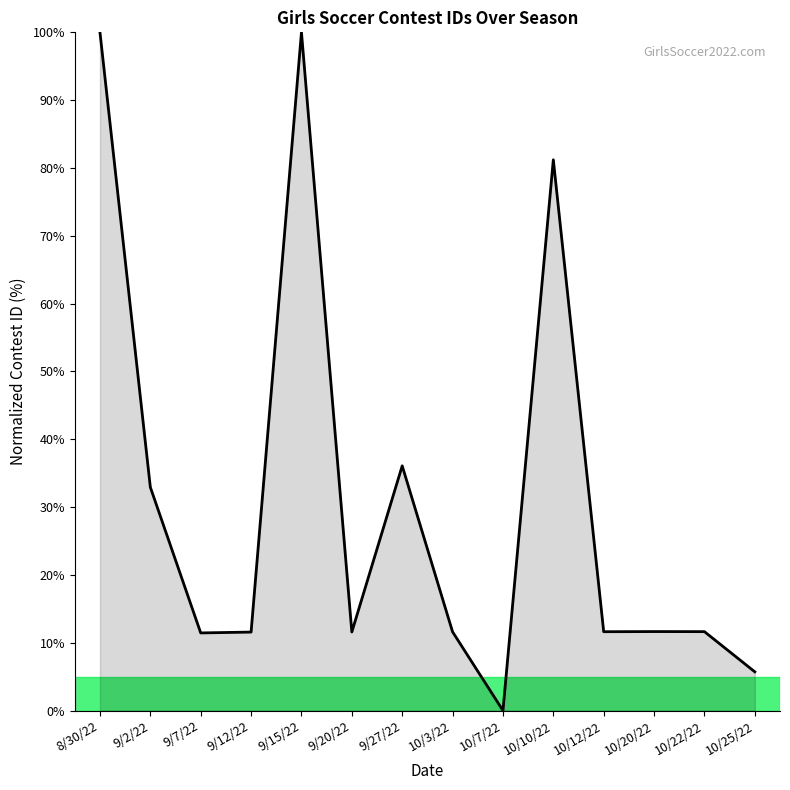

At which label is the value closest to 50?

9/27/22